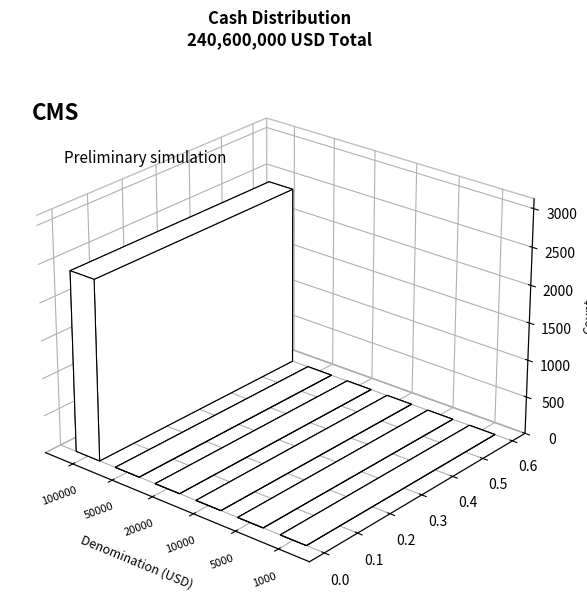

Which category has the highest value across all series?

100000